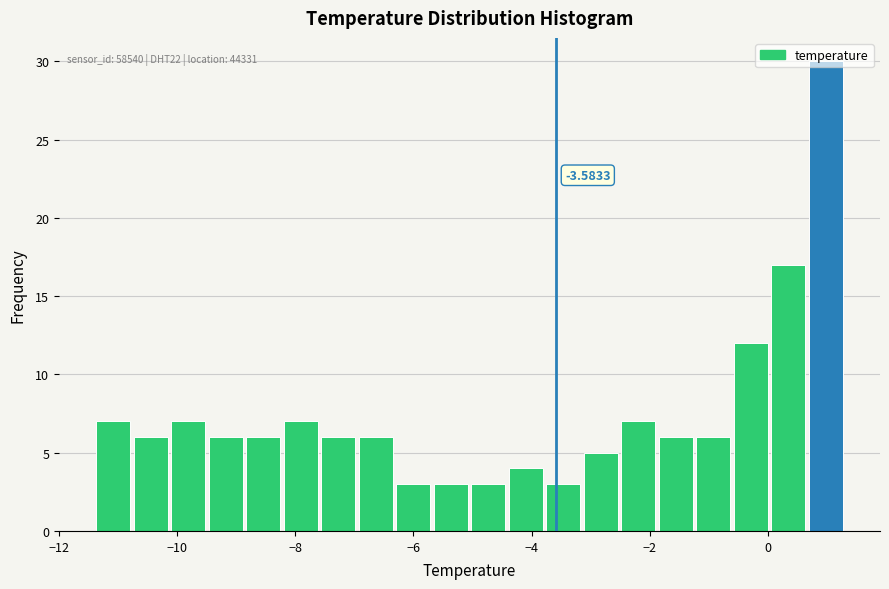

Around what value on the x-axis is the tallest bar? Give the approximate position of its centre, as read against the axis.

1.0